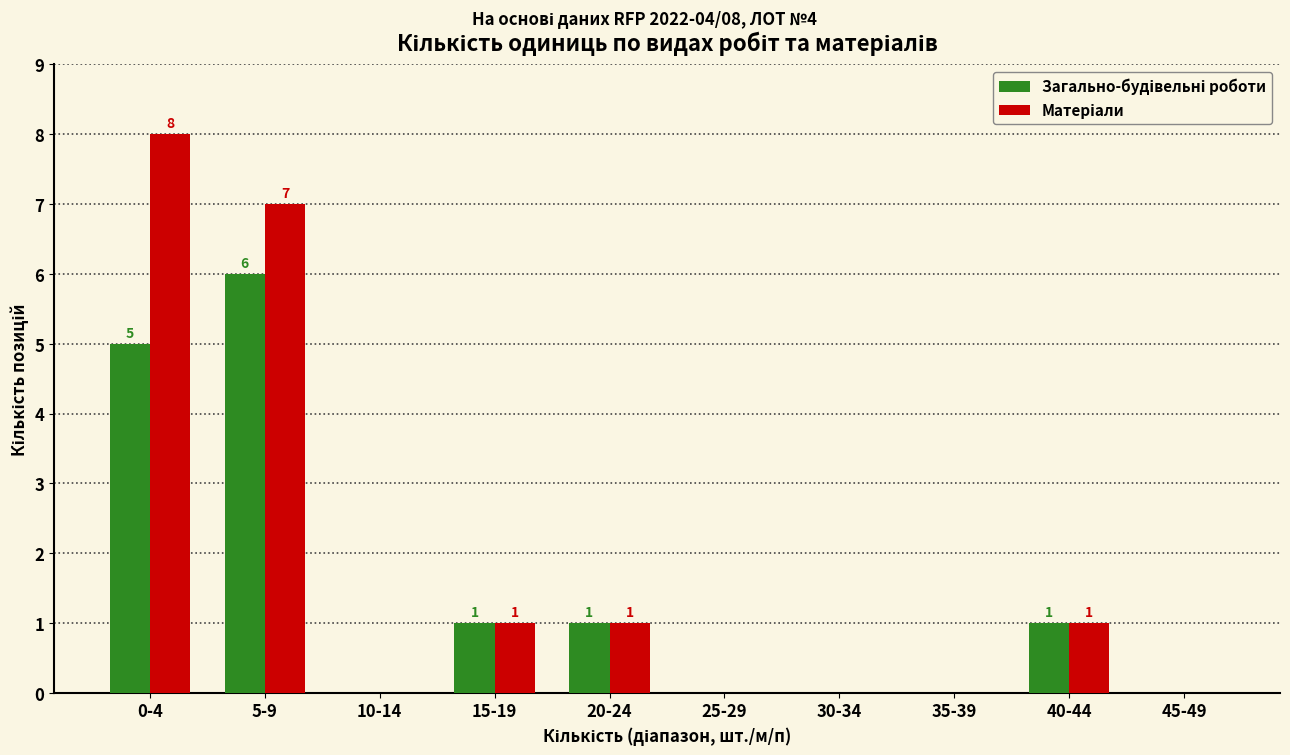

What is the greatest value displayed?

8